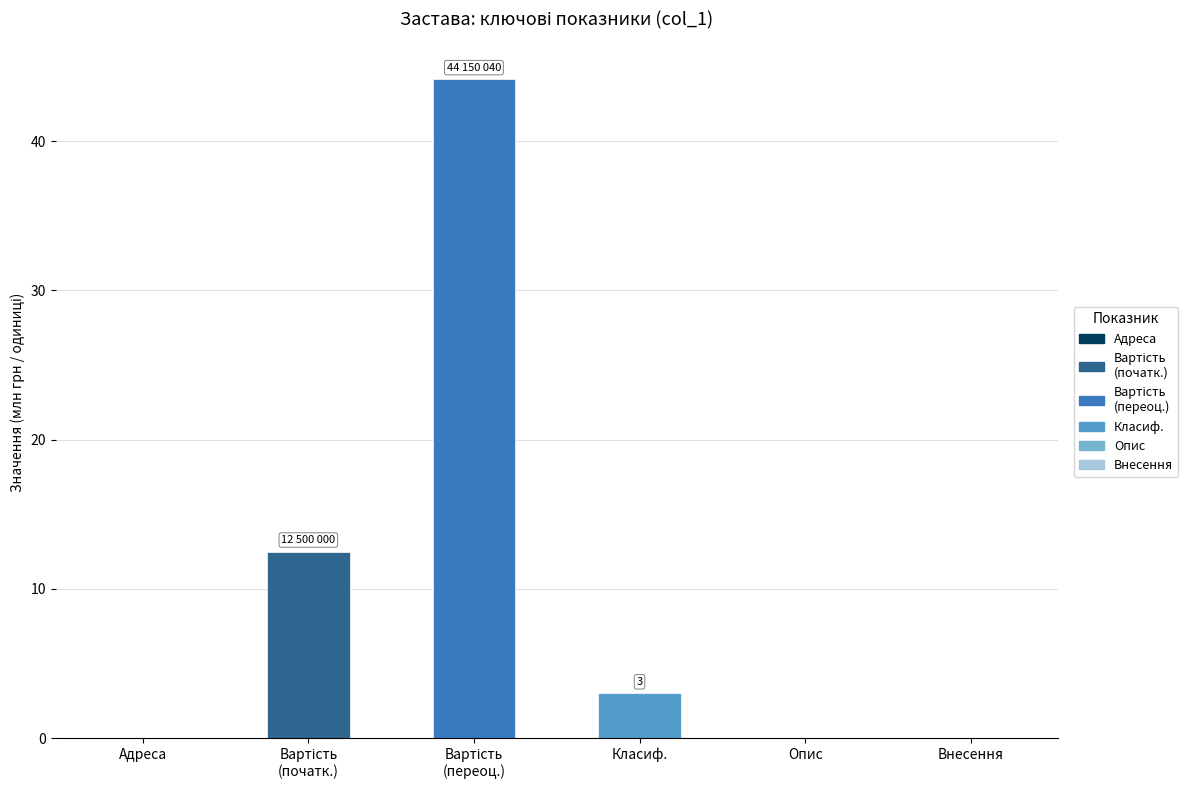

What is the greatest value displayed?

44.2